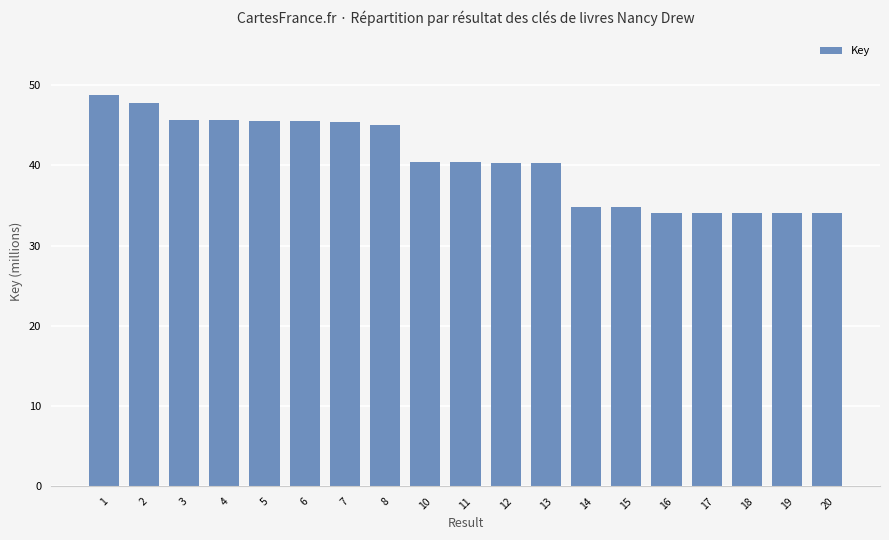

How many categories are shown in the chart?

19